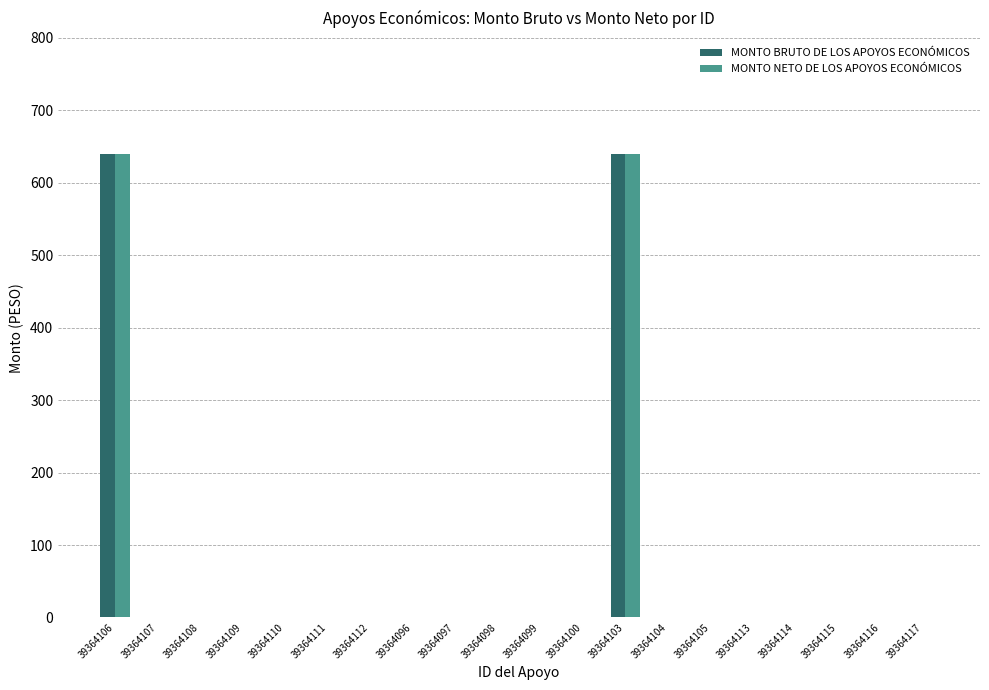

How many data points in MONTO NETO DE LOS APOYOS ECONÓMICOS are above 0?

2